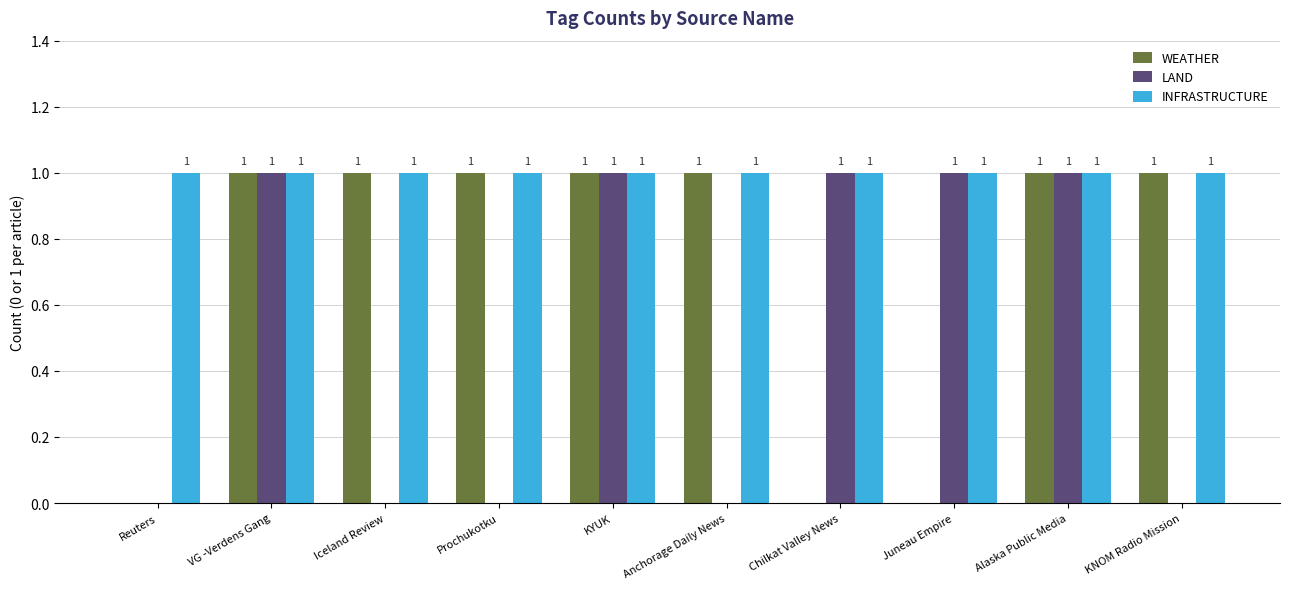

What is the maximum value shown in the chart?

1